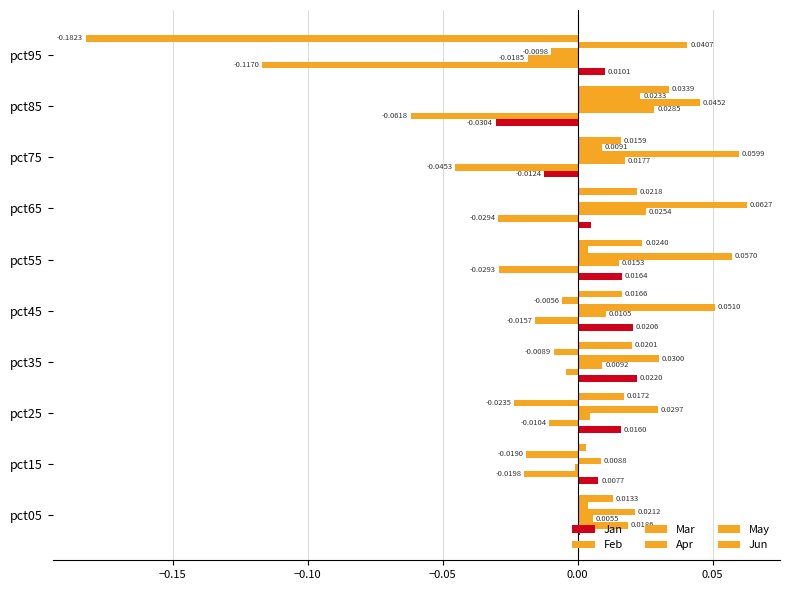

How many values in the May series exceed 0?

6